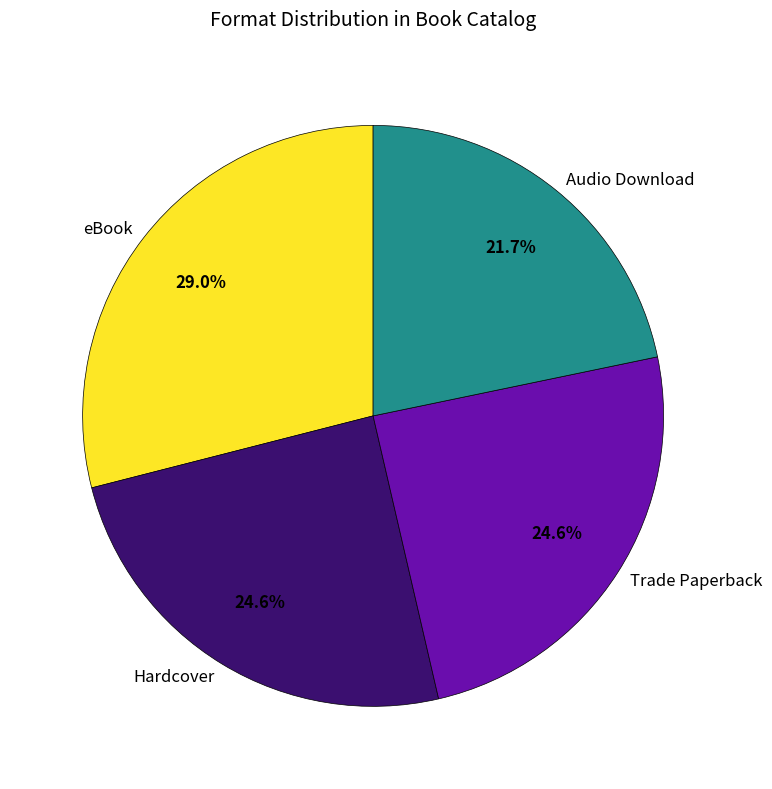

How many segments does this pie chart have?

4